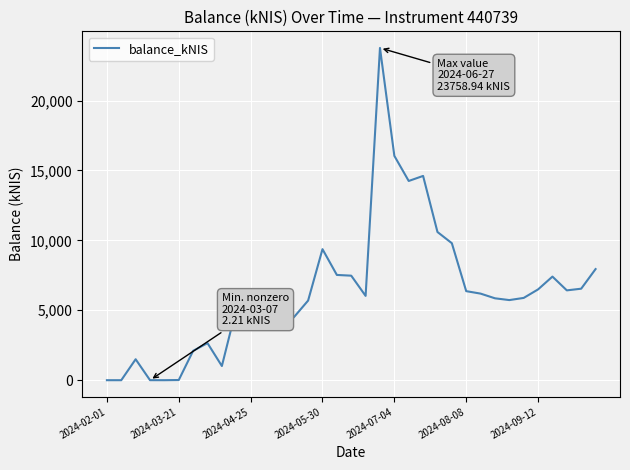

What is the difference between the maximum and minimum values?

23758.9